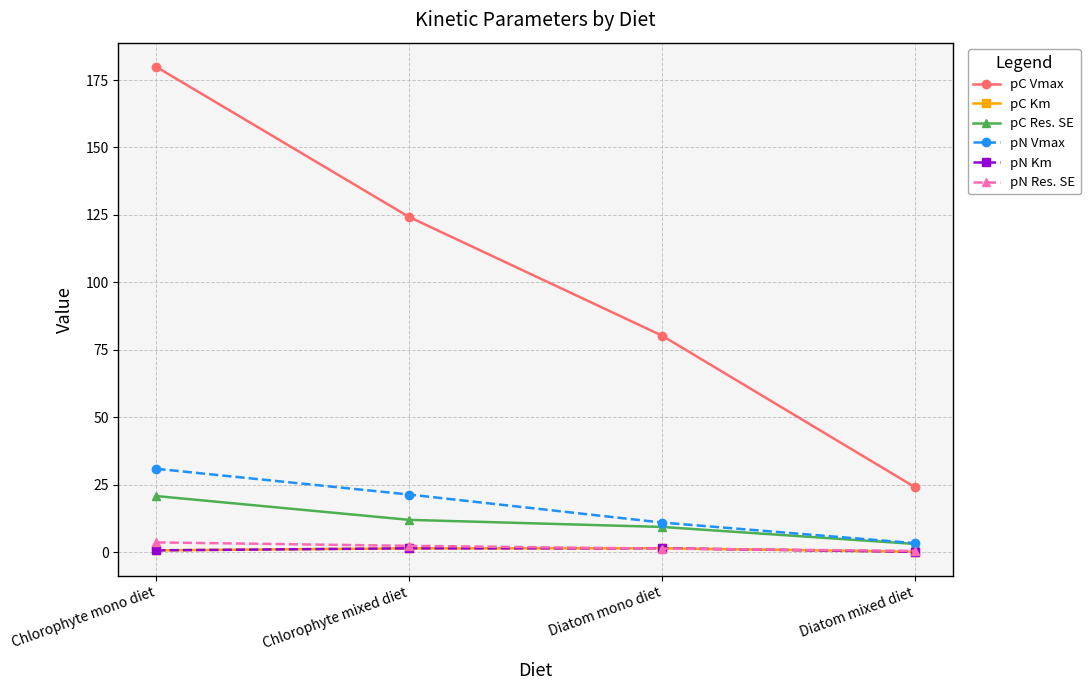

At which category is the sum across all series the highest?

Chlorophyte mono diet